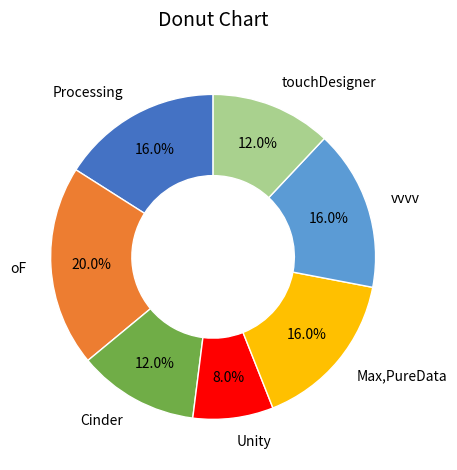

What percentage is the Processing slice, to the nearest percent?

16%